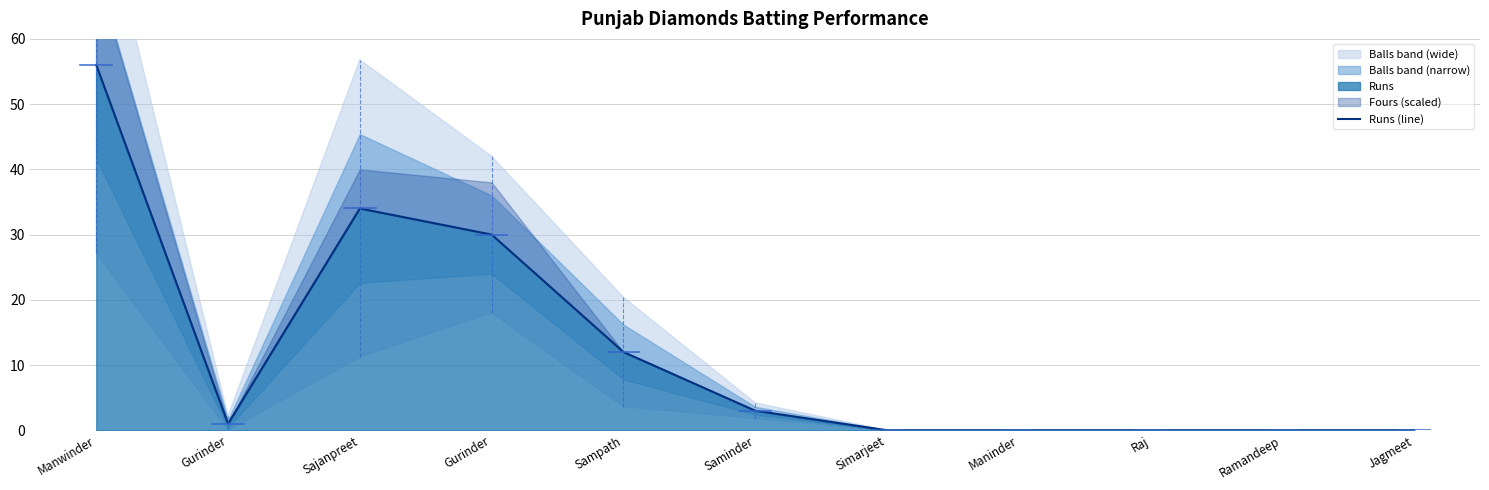

At which category does the chart reach its peak across all series?

Manwinder